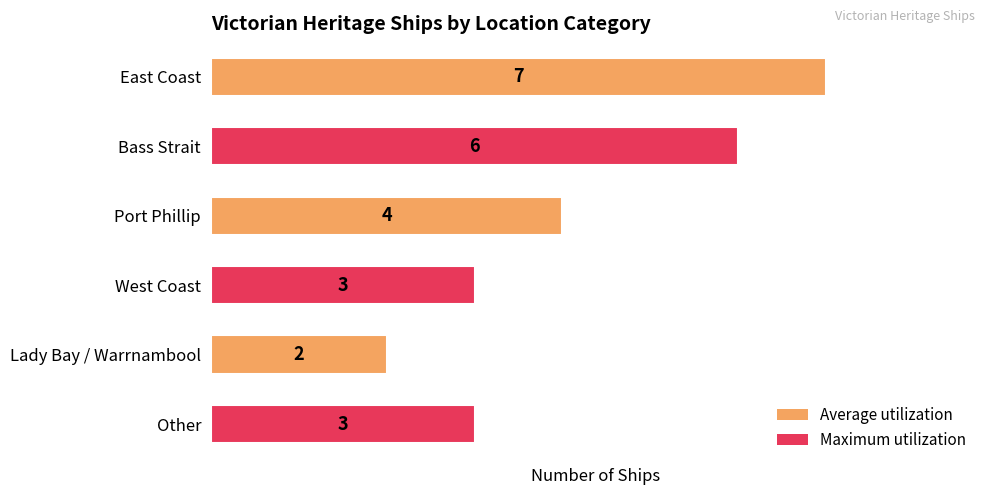

Which has a higher value, Other or Lady Bay / Warrnambool?

Other